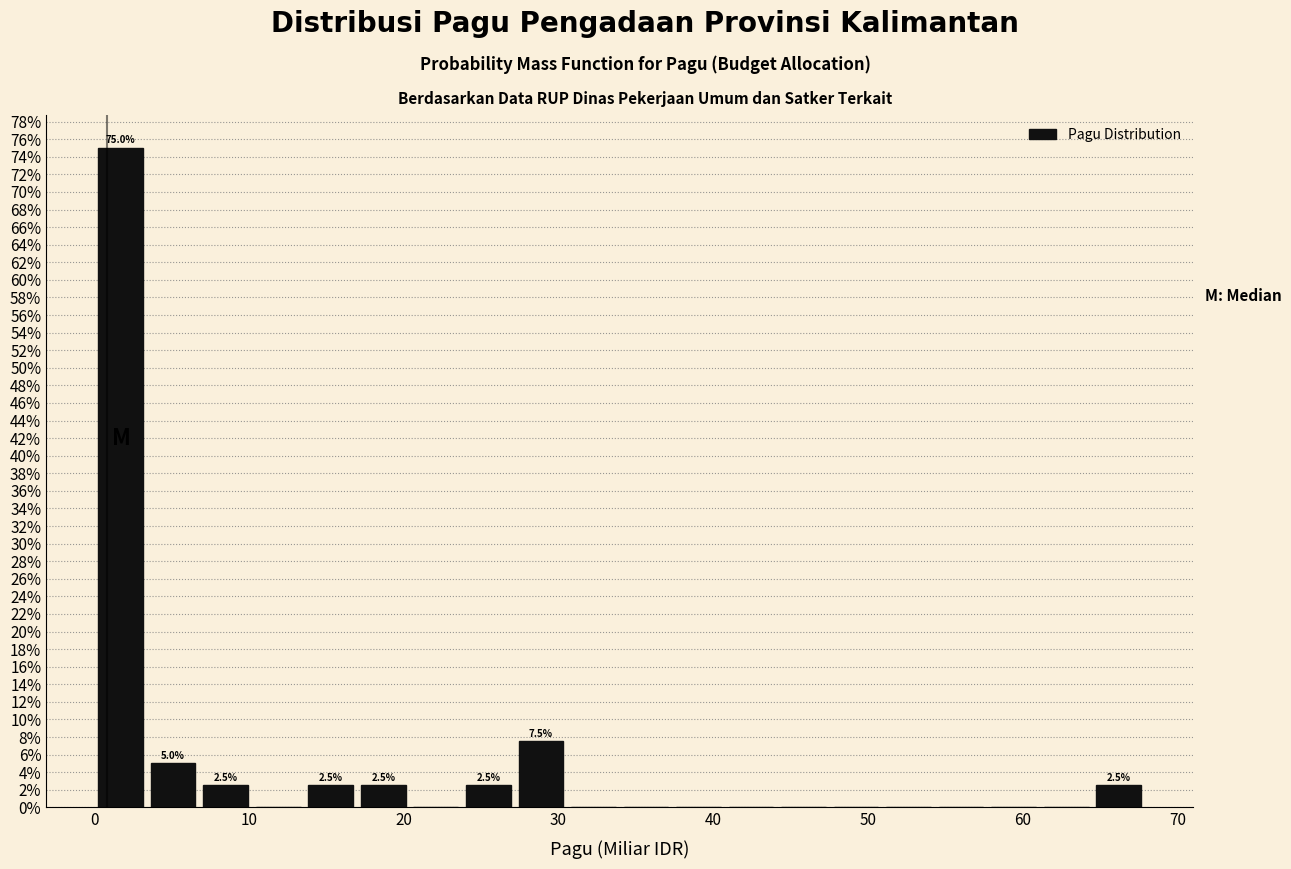

Read against the x-axis, roughly where is the centre of the tallest bar?

2